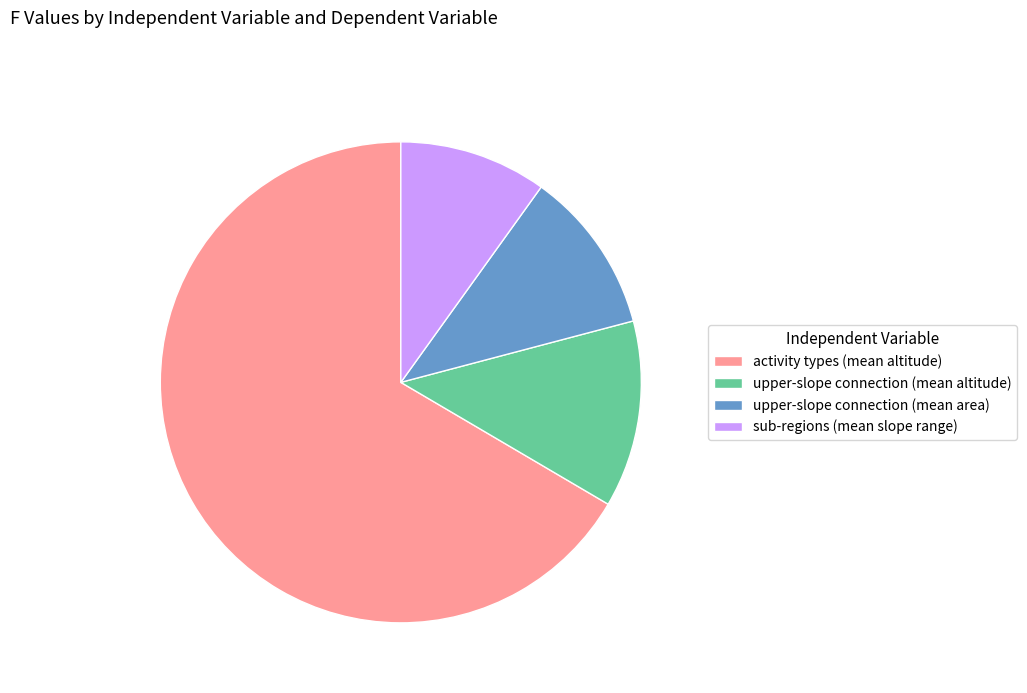

Approximately how many times larger is the value at upper-slope connection (mean altitude) compared to sub-regions (mean slope range)?

1.3